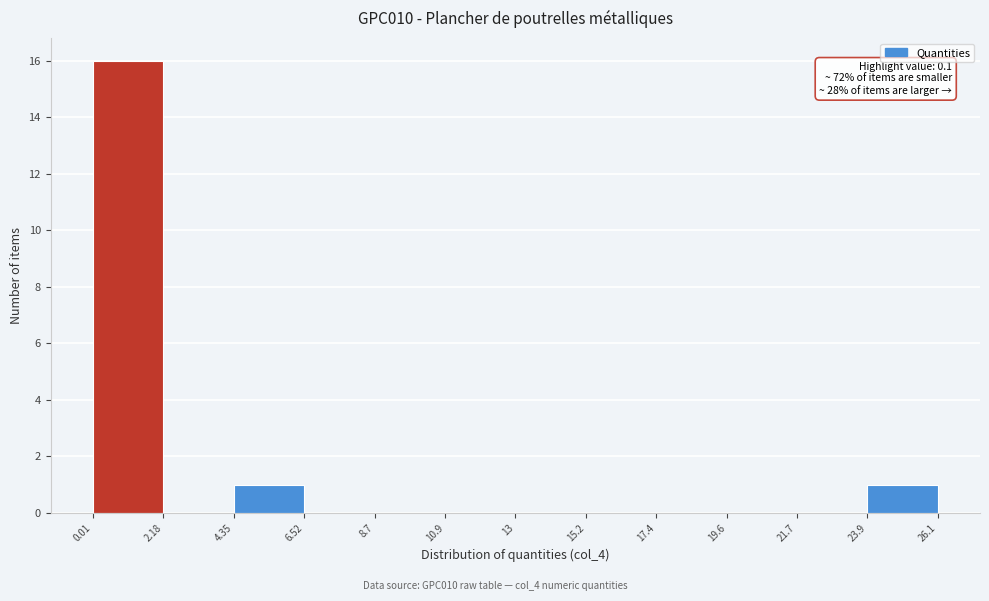

Which range on the x-axis has the tallest bar?

0.01 to 2.18